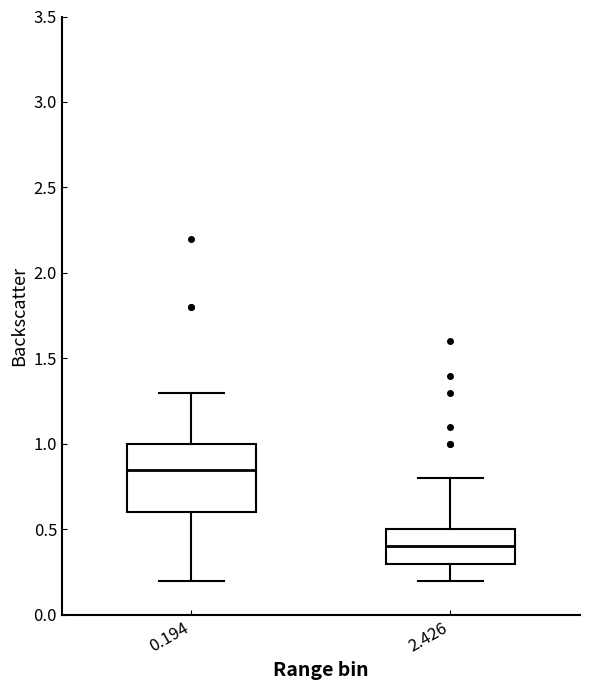

Where is the upper edge of the box at x = 2.426 on the y-axis? The values are not printed on the chart, so give them approximately, as read against the axis.

0.50